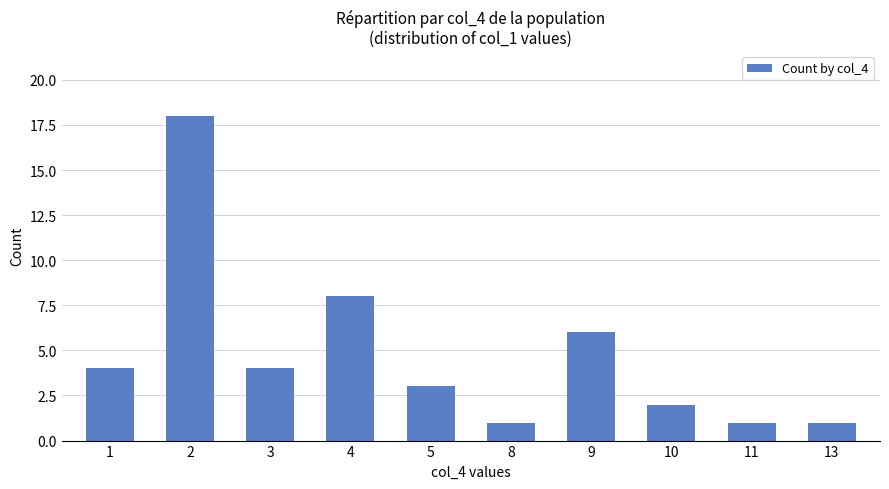

What is the value of the 1st bar from the left?

4